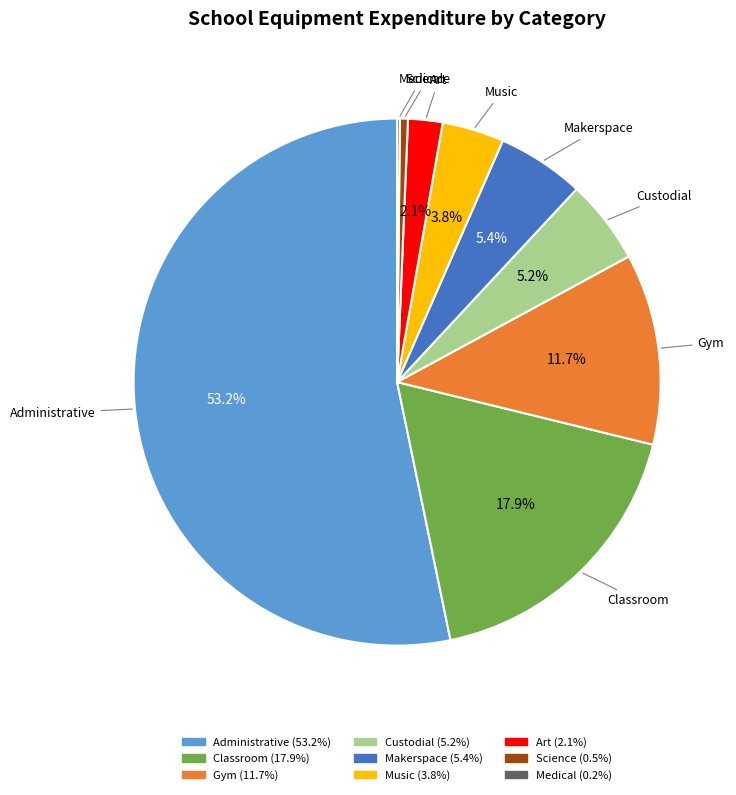

What is the ratio of the value at Art to the value at Music?

0.6